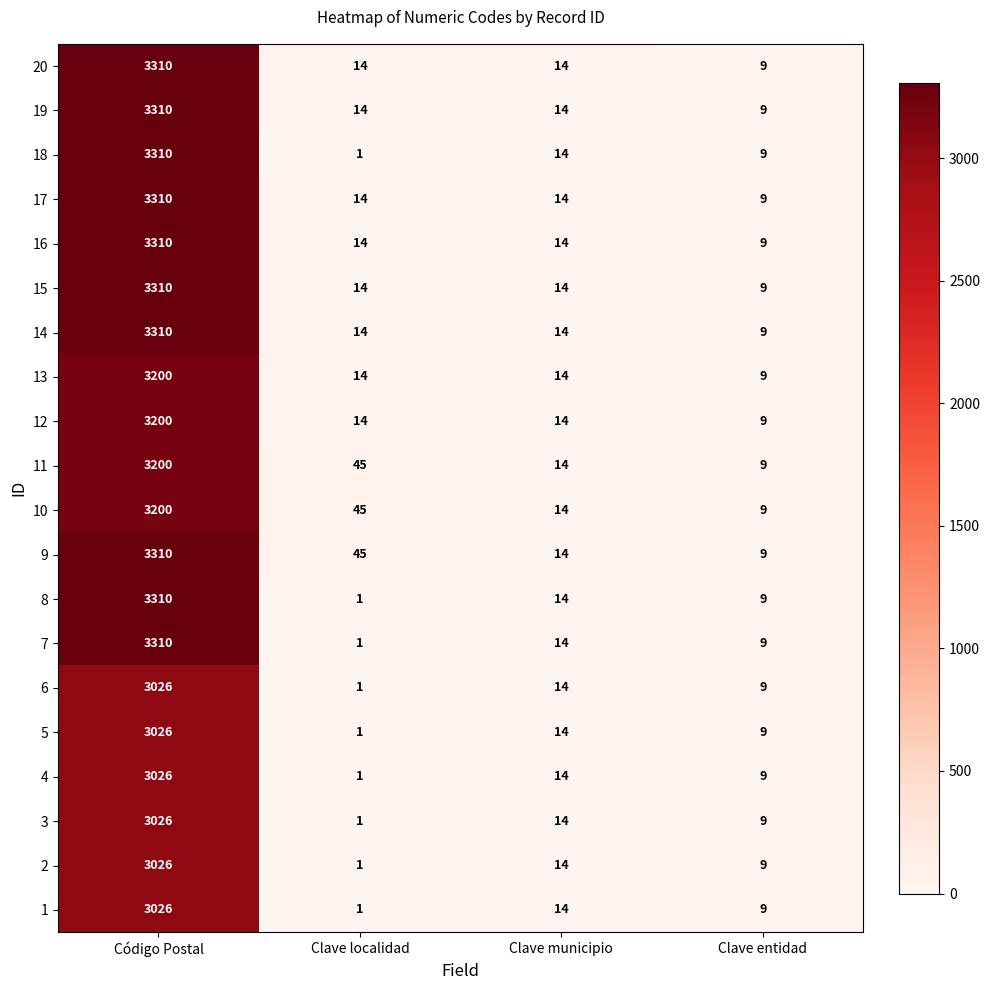

Is it true that 10 equals 45 at Clave localidad?

True